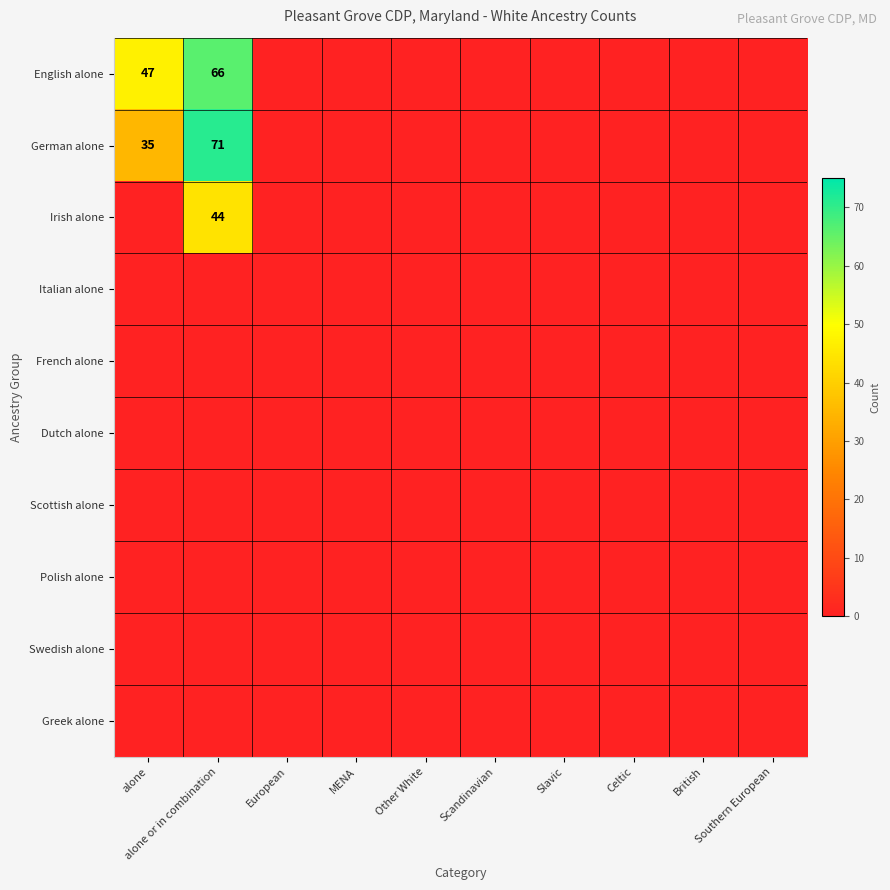

Rank the series by their maximum value, from highest to lowest.

German alone, English alone, Irish alone, Italian alone, French alone, Dutch alone, Scottish alone, Polish alone, Swedish alone, Greek alone